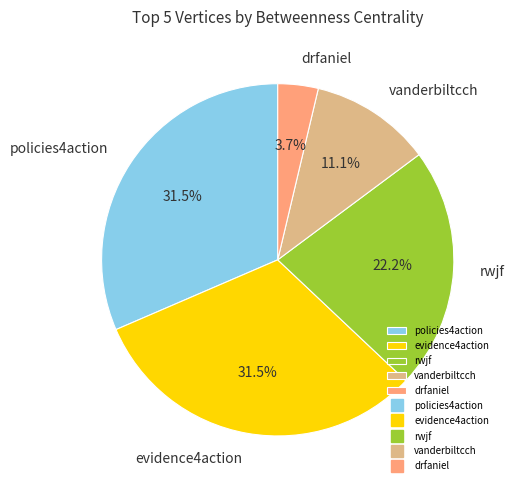

What portion of the pie excludes vanderbiltcch?

88.9%